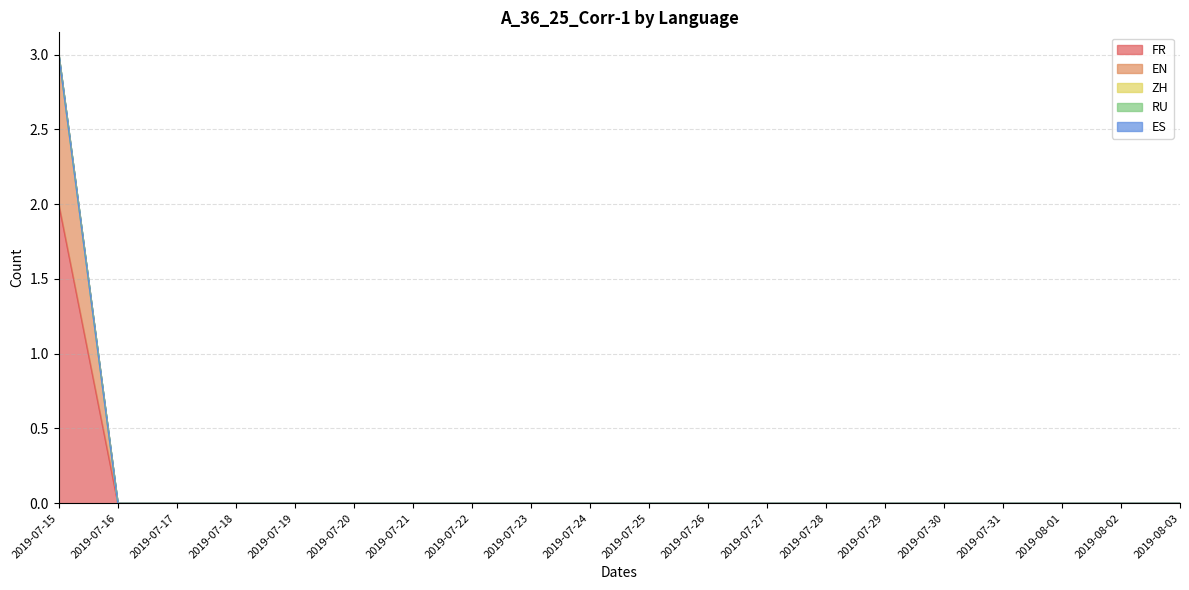

Which label corresponds to the largest value in the chart?

2019-07-15